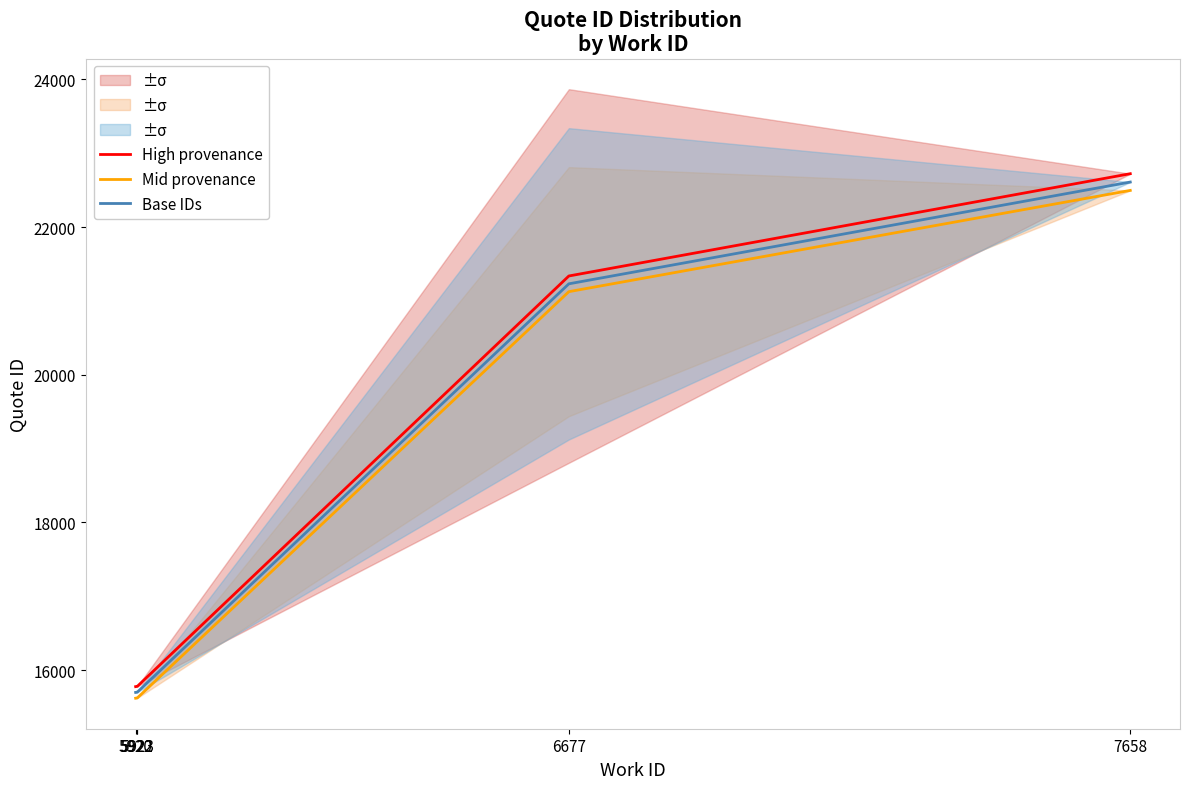

True or false: Base IDs has a value of 15700.0 at 5922.

True